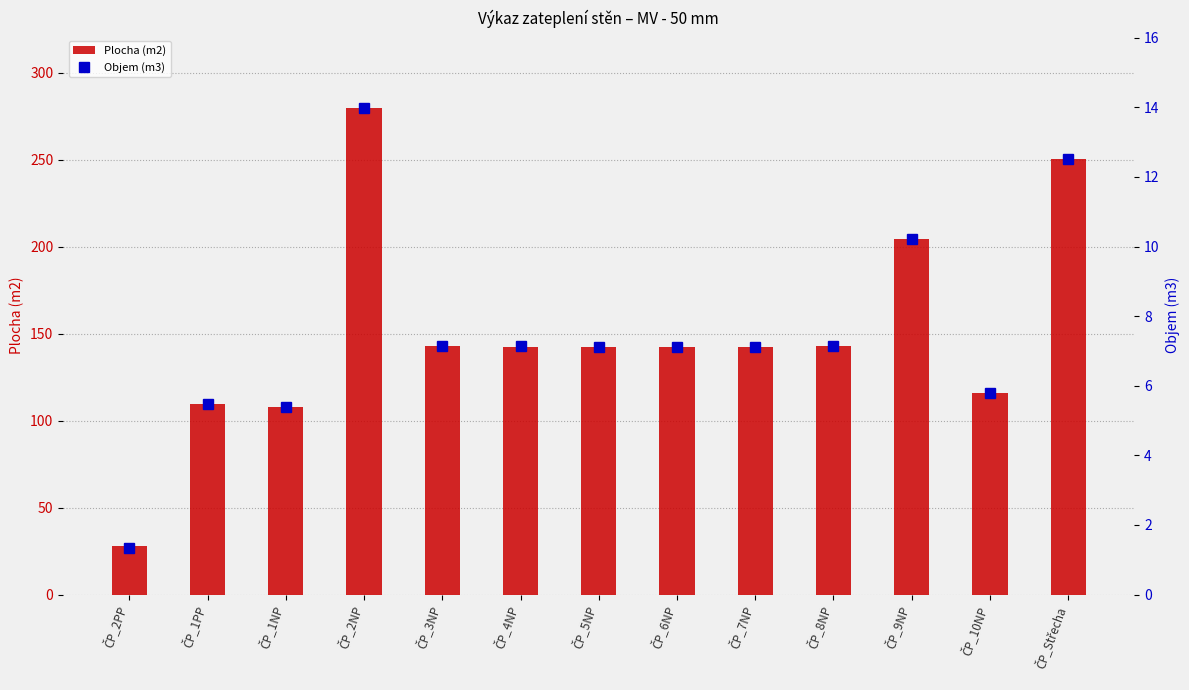

Are the bars grouped side by side (vs. stacked)?

Yes